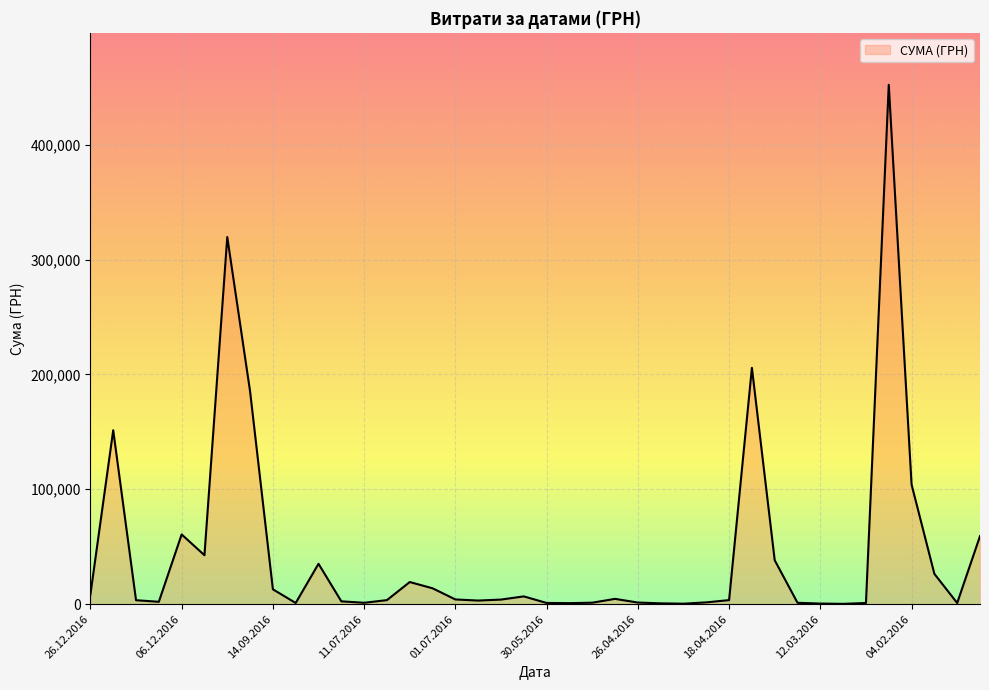

What is the greatest value displayed?

452100.0